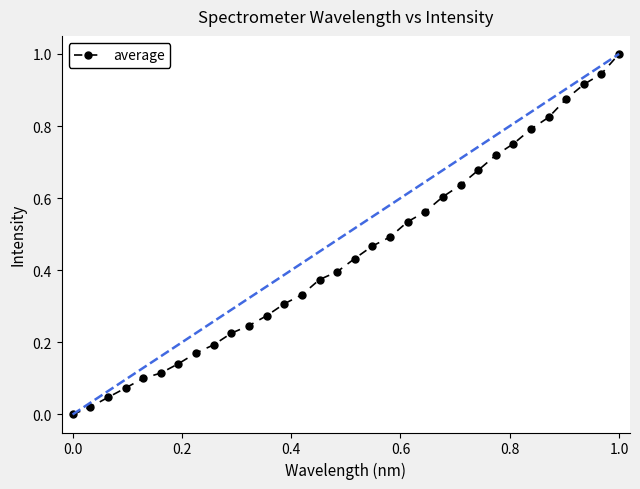

What is the greatest value displayed?

1.0